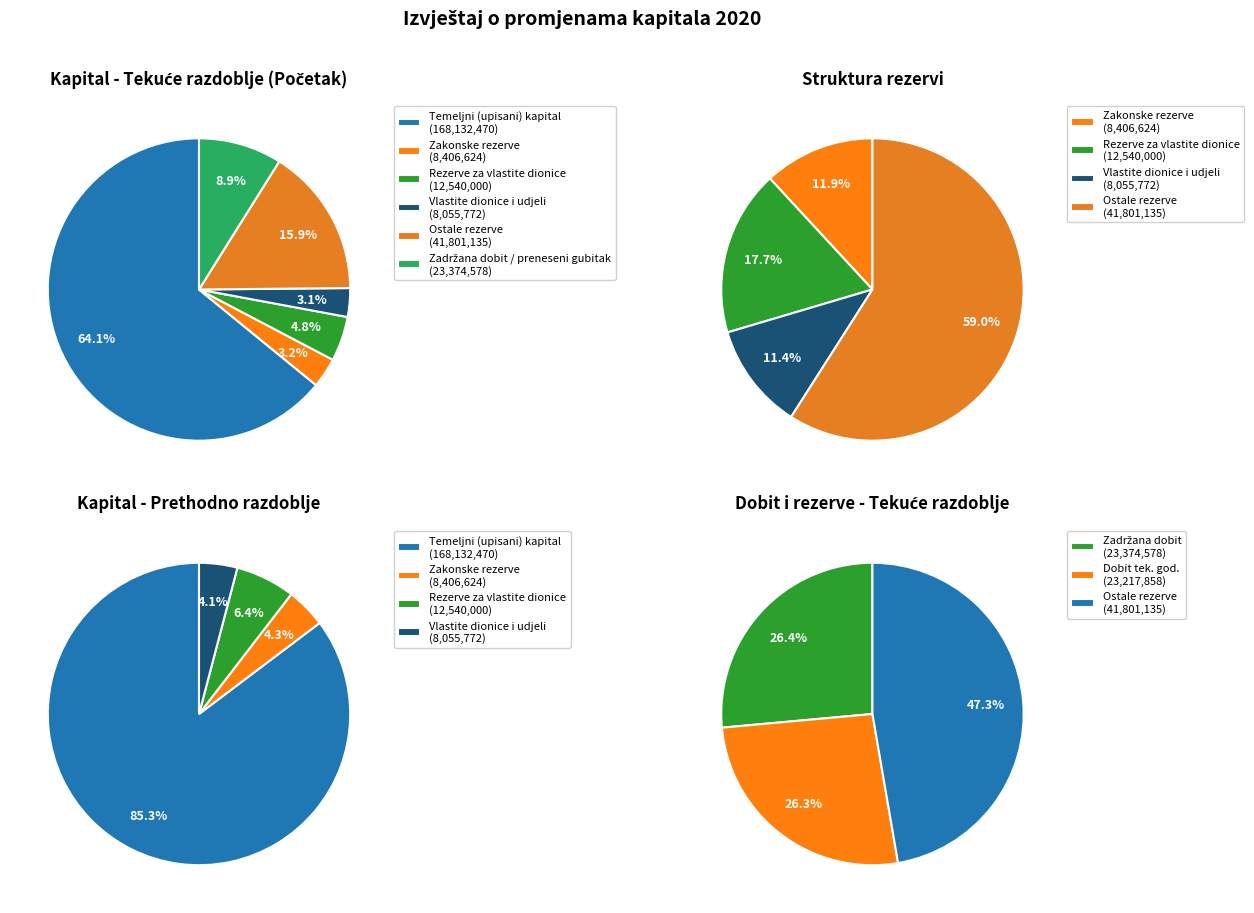

To the nearest percent, what portion does Vlastite dionice i udjeli represent?

3%